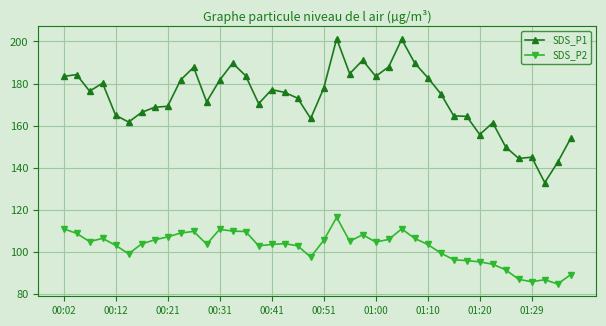

What is the maximum value shown in the chart?

201.3